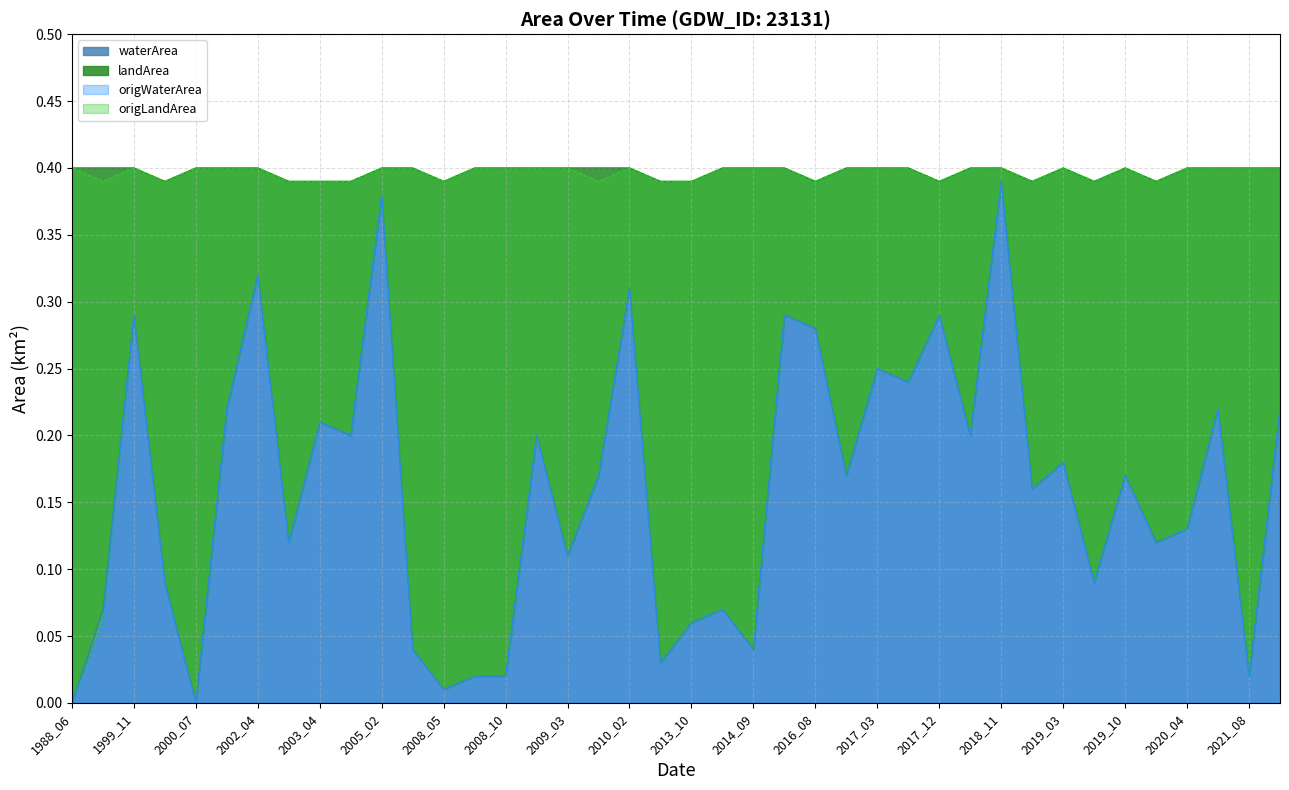

True or false: landArea and waterArea cross at least once.

False